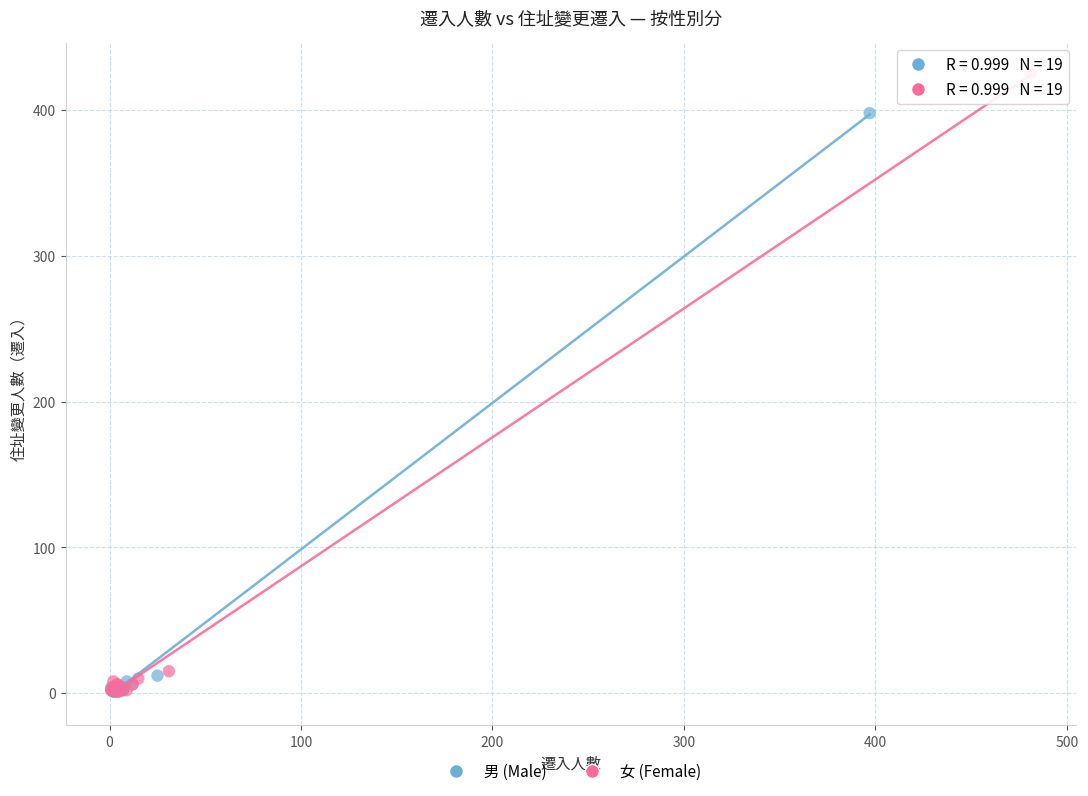

Which series contains the highest Y value?

女 (Female)